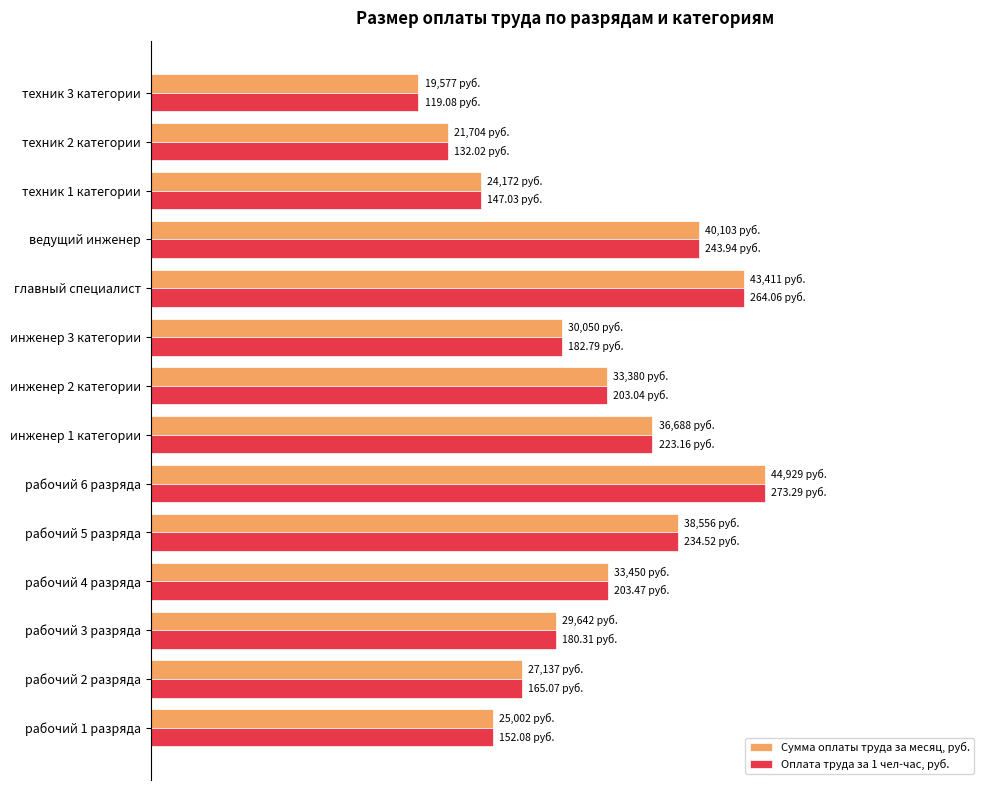

What are all the series names shown in the legend?

Сумма оплаты труда за месяц, руб., Оплата труда за 1 чел-час, руб.